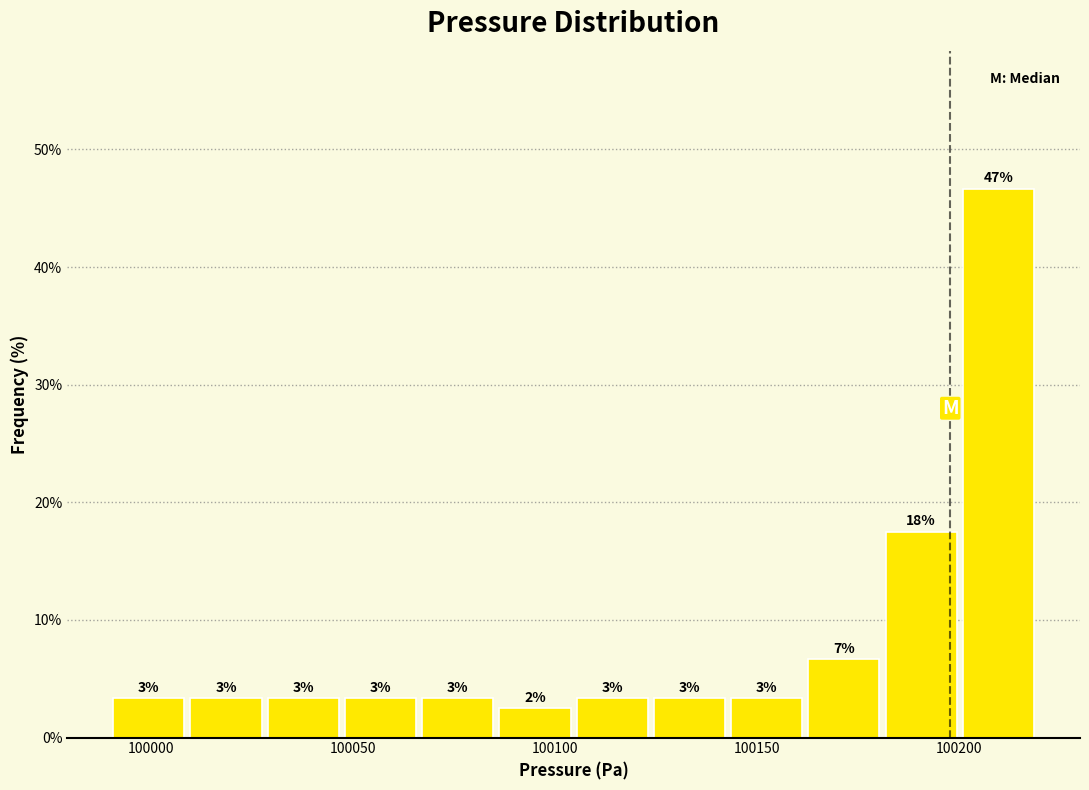

Read against the x-axis, roughly where is the centre of the tallest bar?

100210